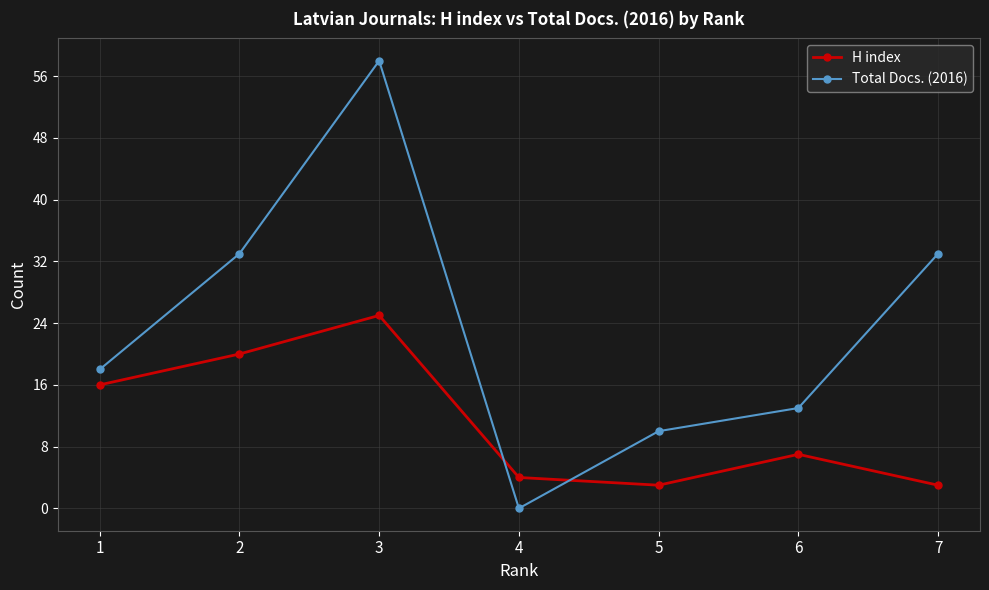

Does the chart display data point markers on the line(s)?

Yes